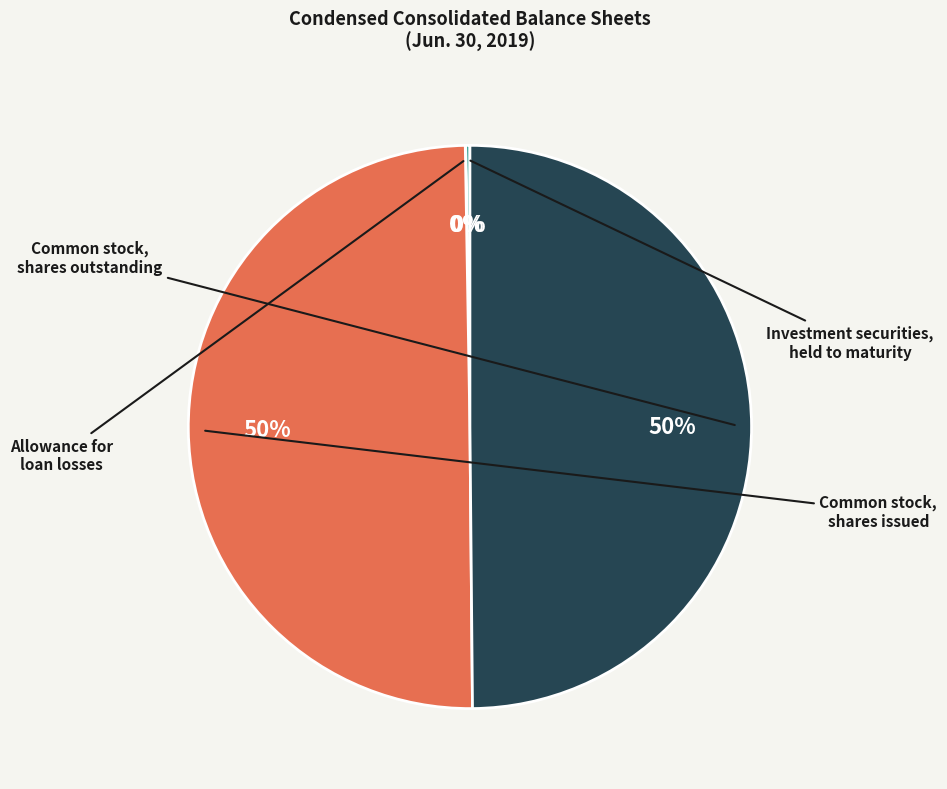

To the nearest percent, what is the difference between the largest and smallest slice percentages?

50%